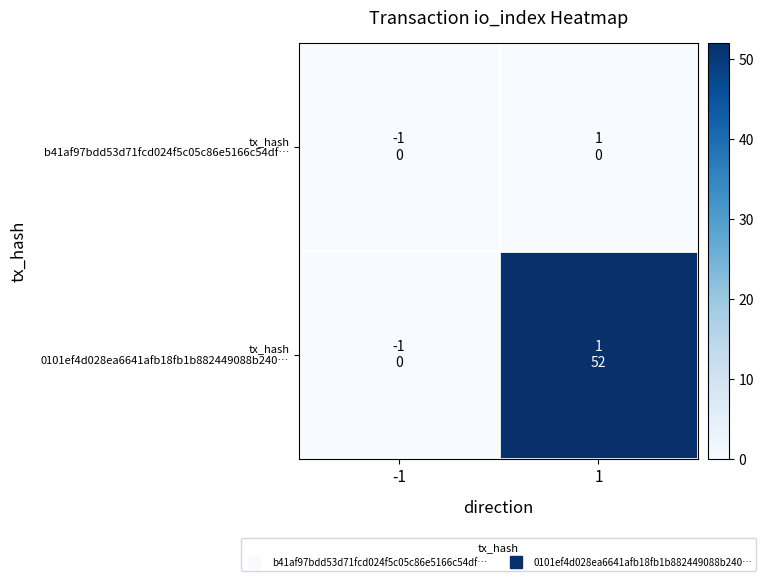

What is the total value across all series at 1?

52